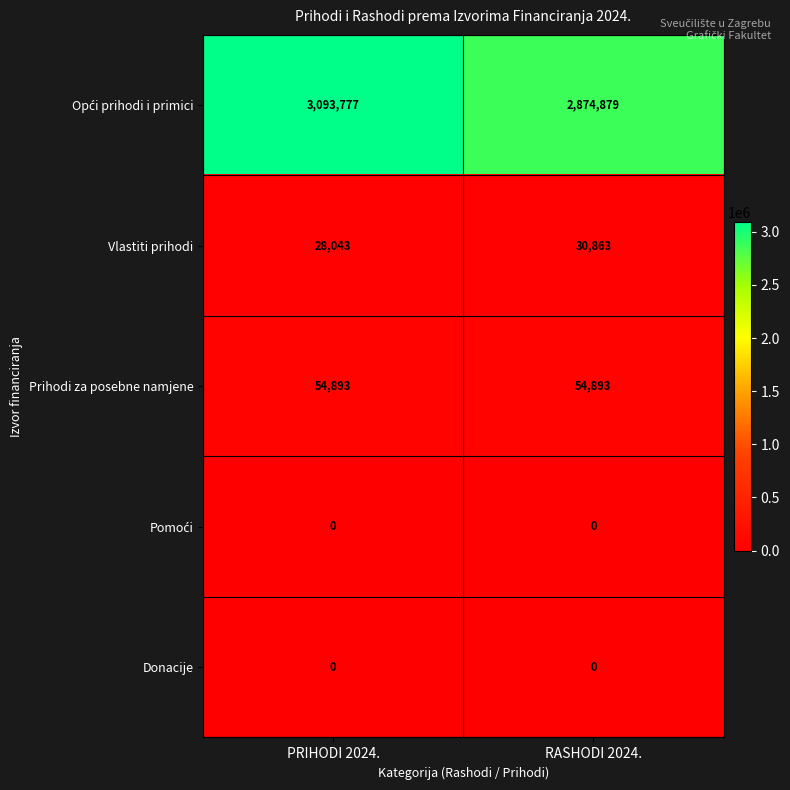

What is the sum of the Prihodi za posebne namjene values at RASHODI 2024. and PRIHODI 2024.?

109786